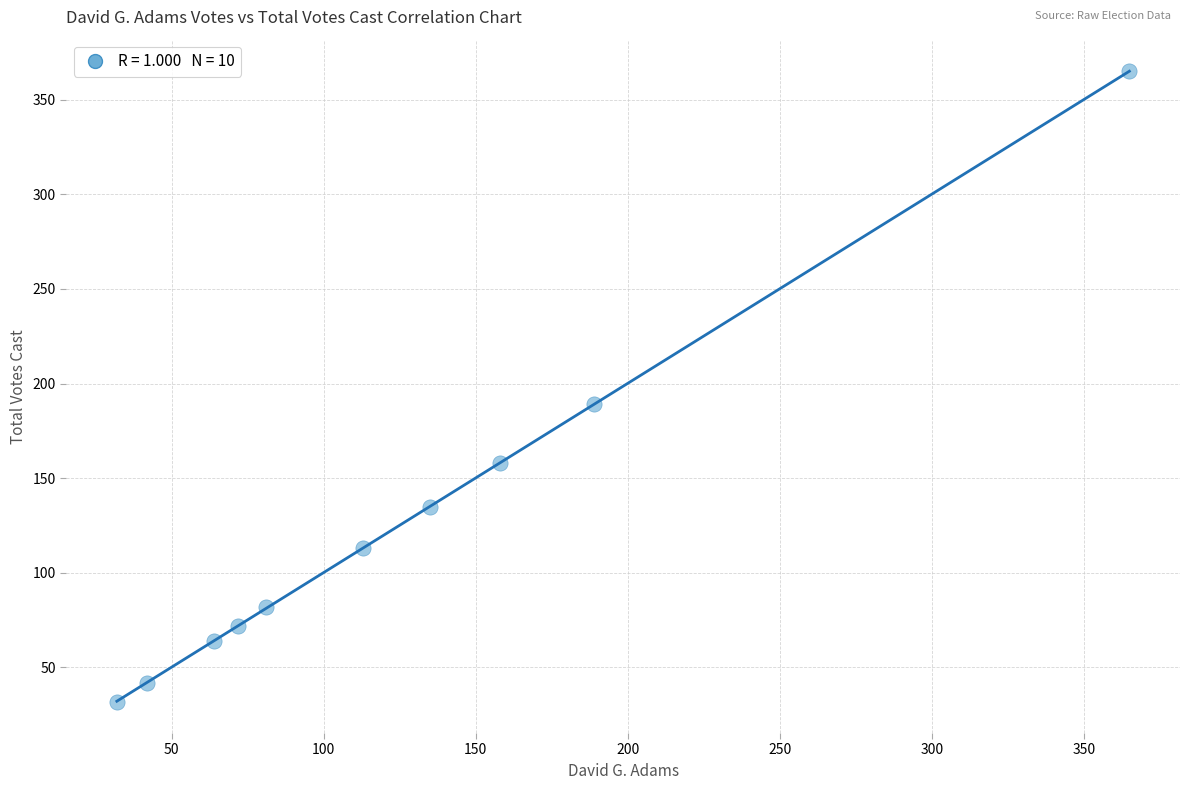

What Y value in the scatter plot is closest to 198?

189